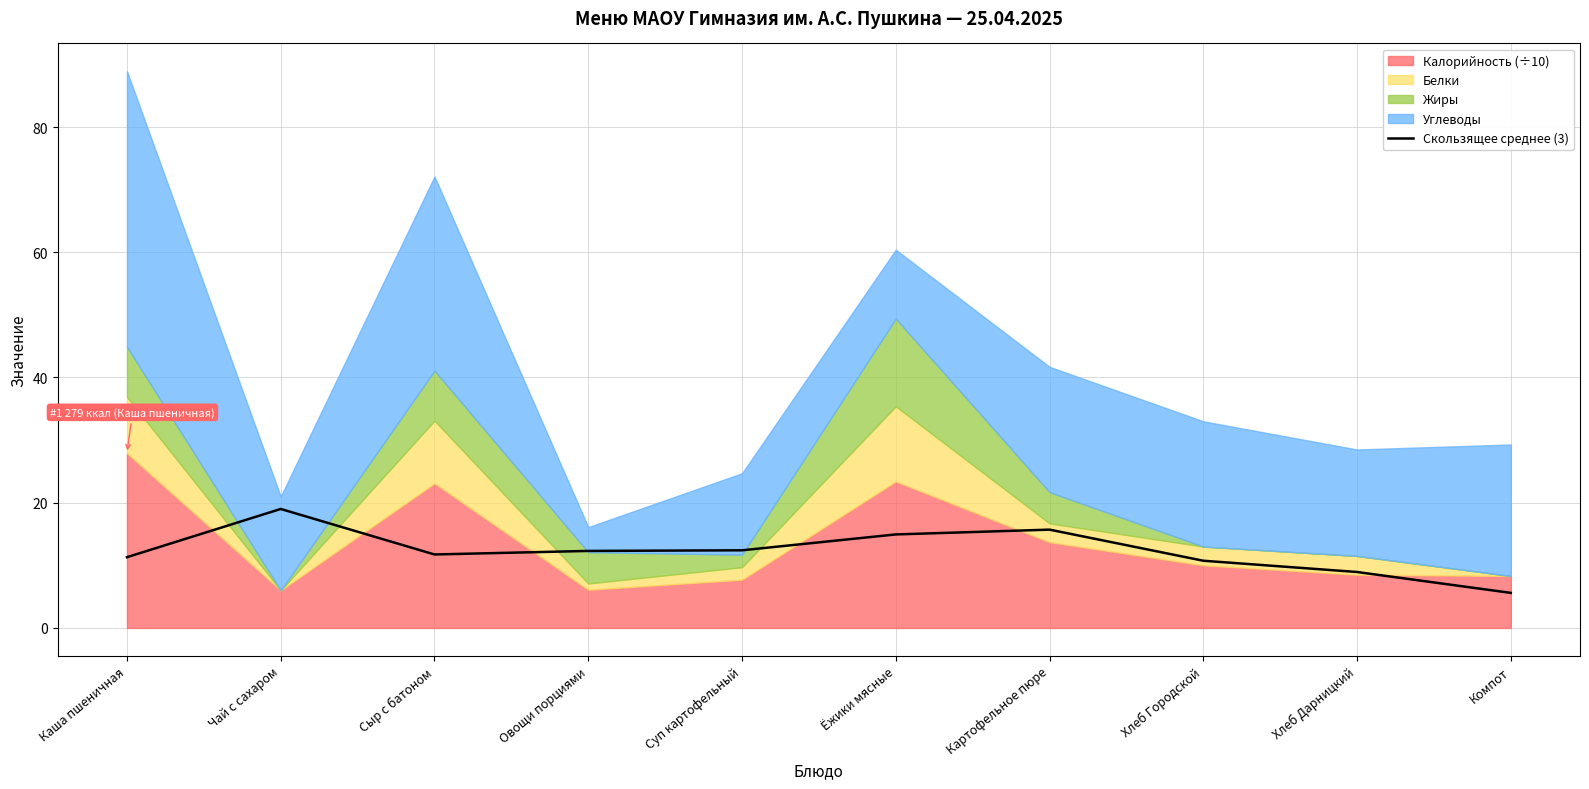

Which has a higher value, Картофельное пюре or Хлеб Городской?

Картофельное пюре